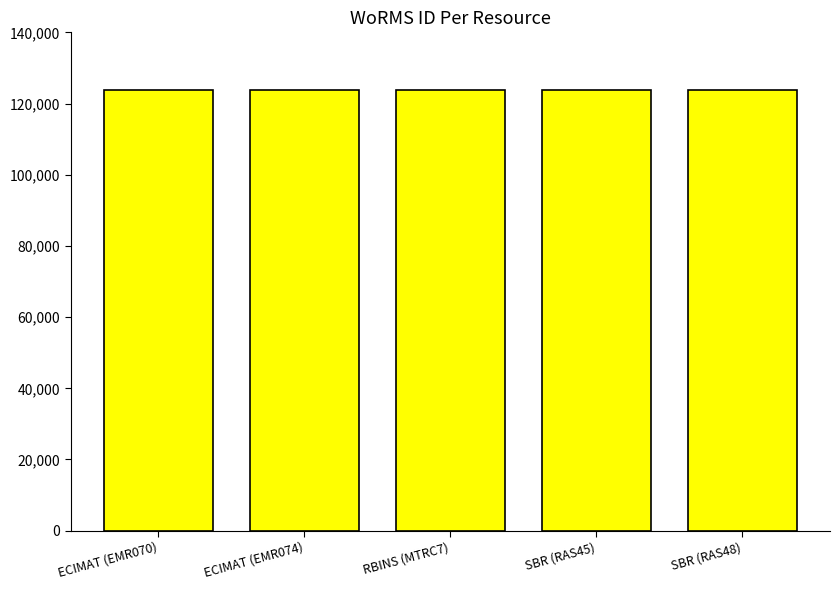

What is the minimum value shown in the chart?

123776